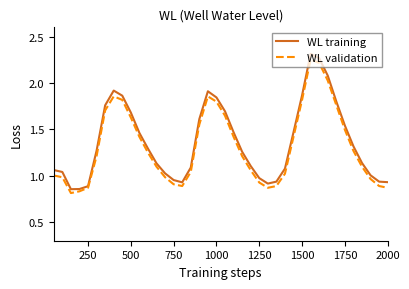

Rank the series by their average value, from highest to lowest.

WL training, WL validation